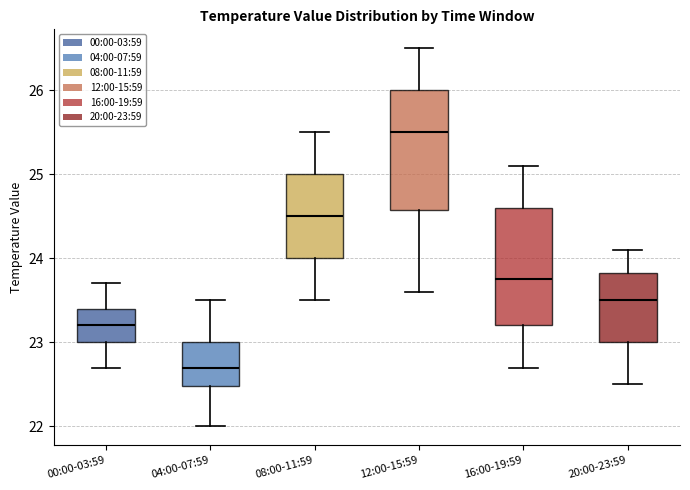

Where does the median line of the box for 16:00-19:59 sit on the y-axis? The values are not printed on the chart, so give them approximately, as read against the axis.

23.8